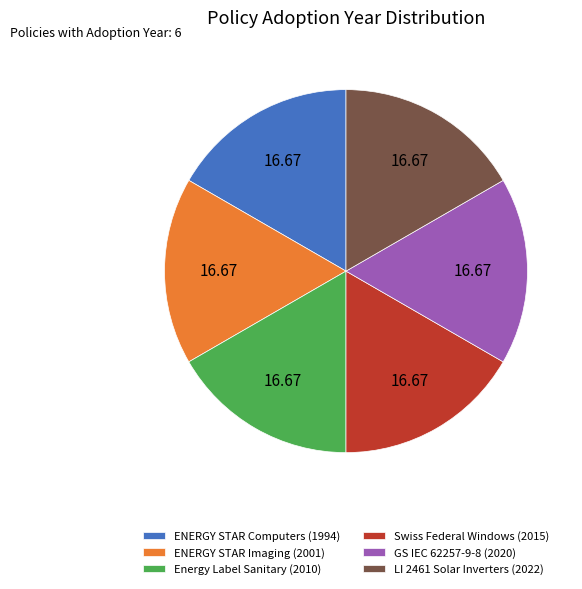

What is the ratio of the value at ENERGY STAR Computers (1994) to the value at GS IEC 62257-9-8 (2020)?

1.0